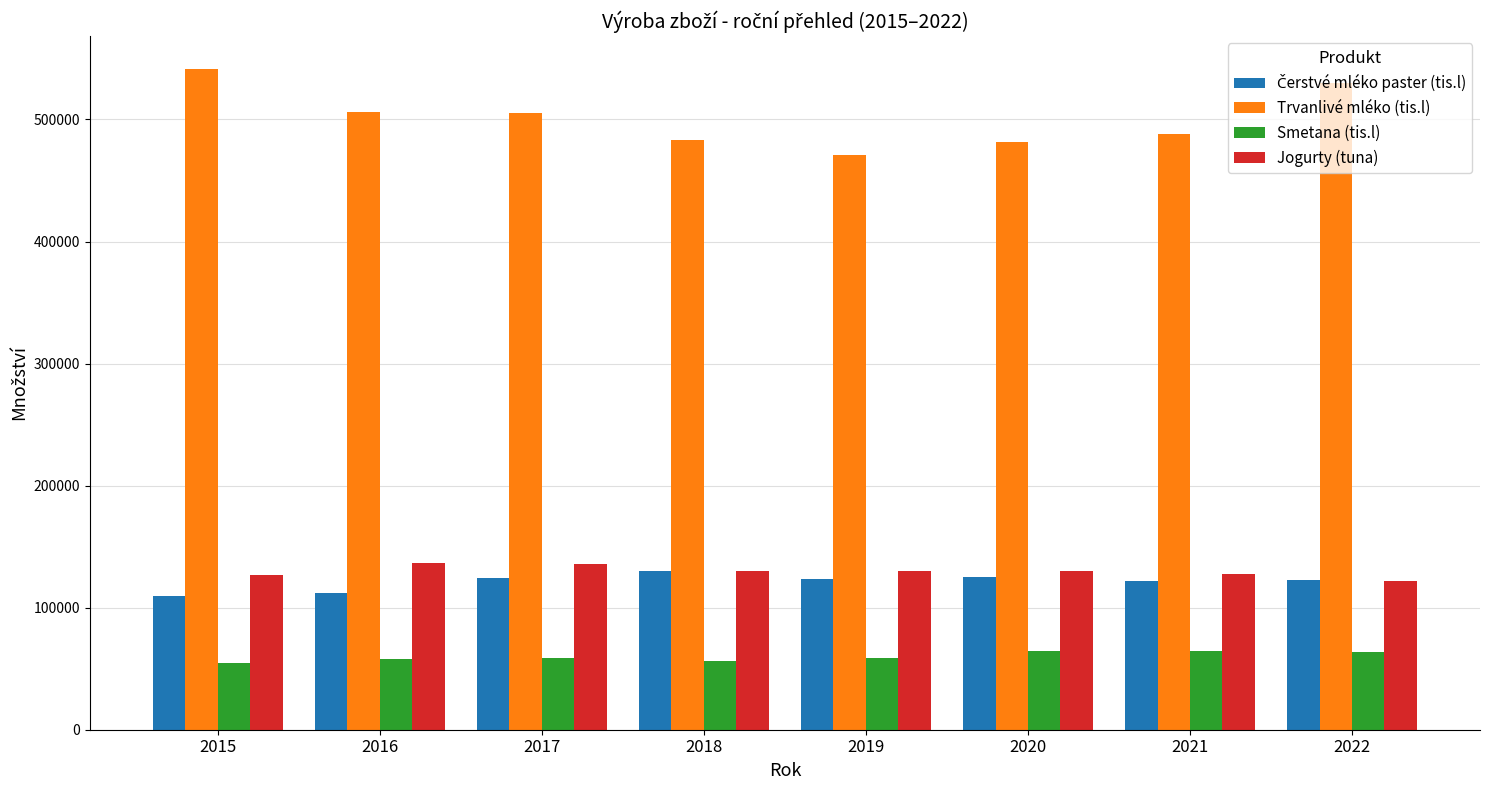

The Jogurty (tuna) series shows 195462.2 at 2020. True or false?

False